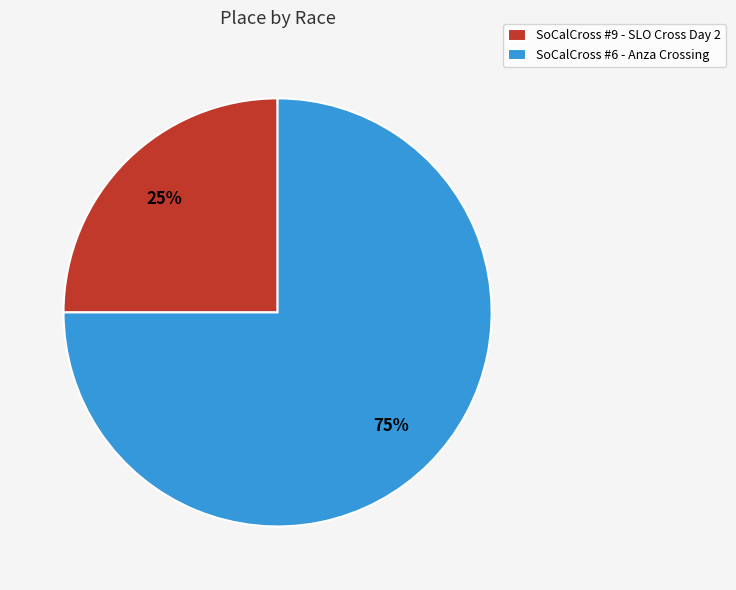

Which slice is the smallest?

SoCalCross #9 - SLO Cross Day 2